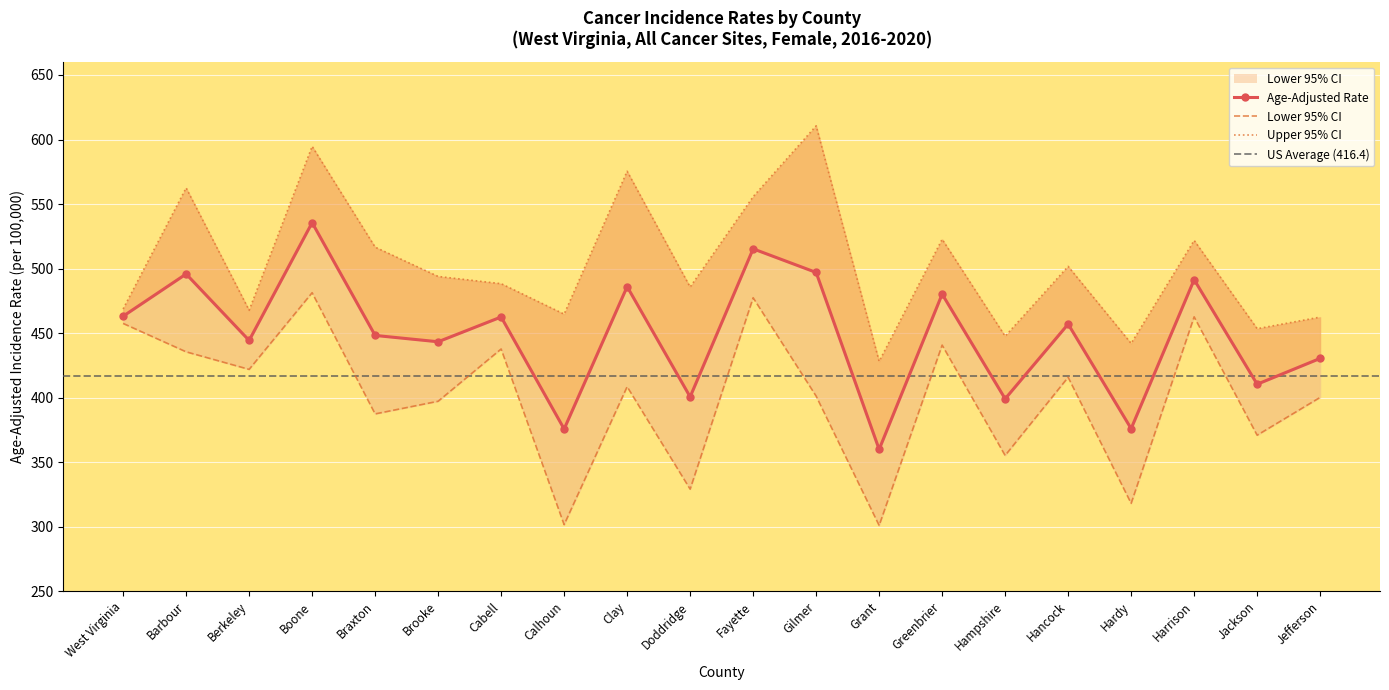

In Age-Adjusted Rate, how many points are lower than both neighbors (excluding endpoints)?

8